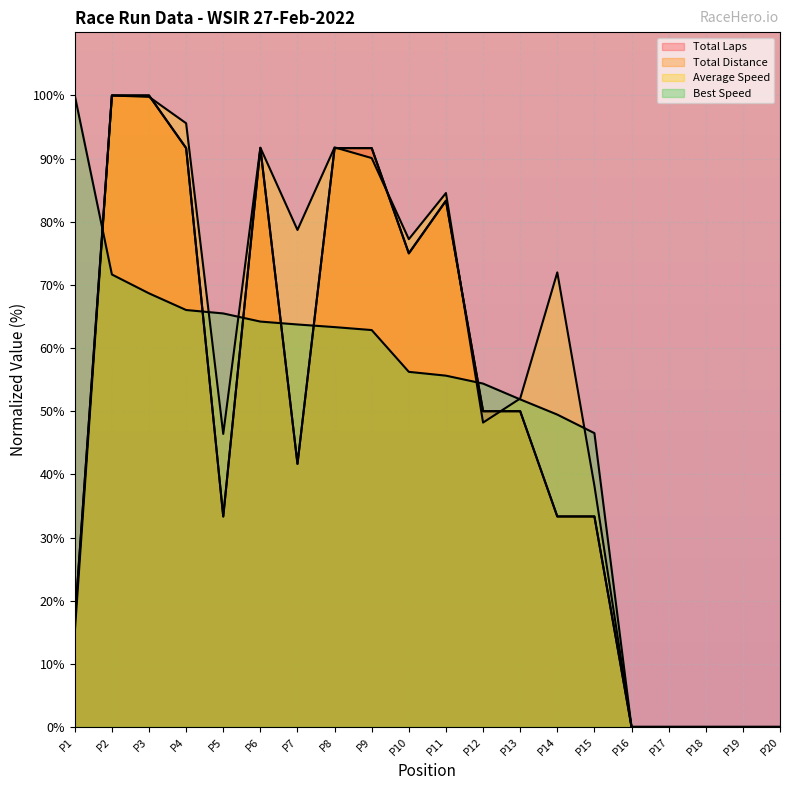

True or false: Total Distance and Best Speed cross at least once.

True